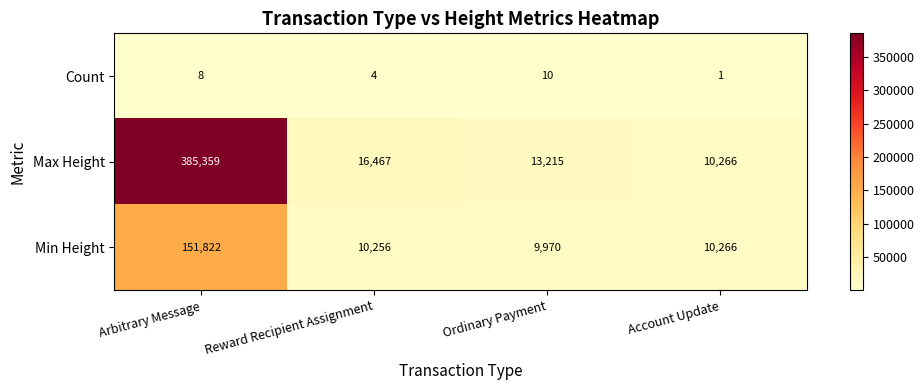

Reading right to left, extract all data points from this chart.

Count: Account Update=1	Ordinary Payment=10	Reward Recipient Assignment=4	Arbitrary Message=8
Max Height: Account Update=10266	Ordinary Payment=13215	Reward Recipient Assignment=16467	Arbitrary Message=385359
Min Height: Account Update=10266	Ordinary Payment=9970	Reward Recipient Assignment=10256	Arbitrary Message=151822